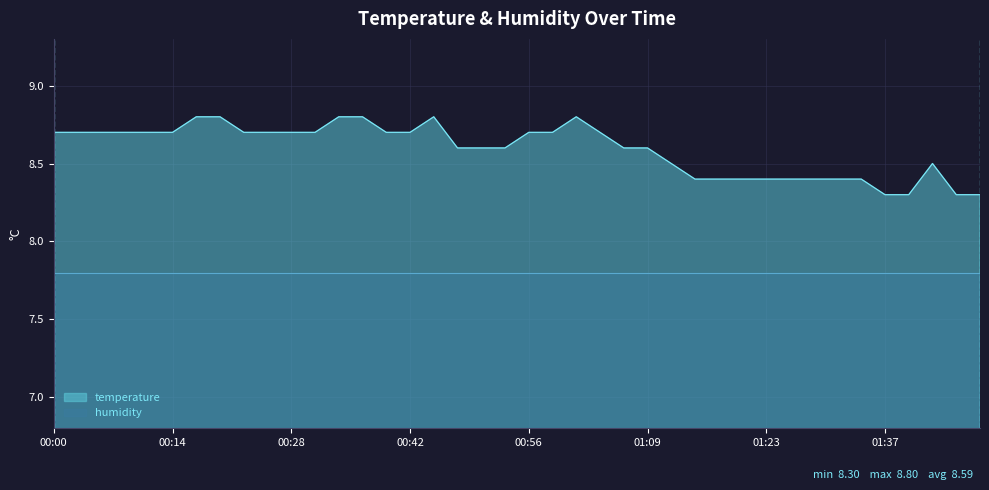

Reading left to right, list all the values displayed in this chart.

00:00=8.7	00:03=8.7	00:06=8.7	00:09=8.7	00:11=8.7	00:14=8.7	00:17=8.8	00:20=8.8	00:22=8.7	00:25=8.7	00:28=8.7	00:31=8.7	00:33=8.8	00:36=8.8	00:39=8.7	00:42=8.7	00:44=8.8	00:47=8.6	00:50=8.6	00:53=8.6	00:56=8.7	00:58=8.7	01:01=8.8	01:04=8.7	01:07=8.6	01:09=8.6	01:12=8.5	01:15=8.4	01:18=8.4	01:20=8.4	01:23=8.4	01:26=8.4	01:29=8.4	01:31=8.4	01:34=8.4	01:37=8.3	01:40=8.3	01:43=8.5	01:46=8.3	01:49=8.3